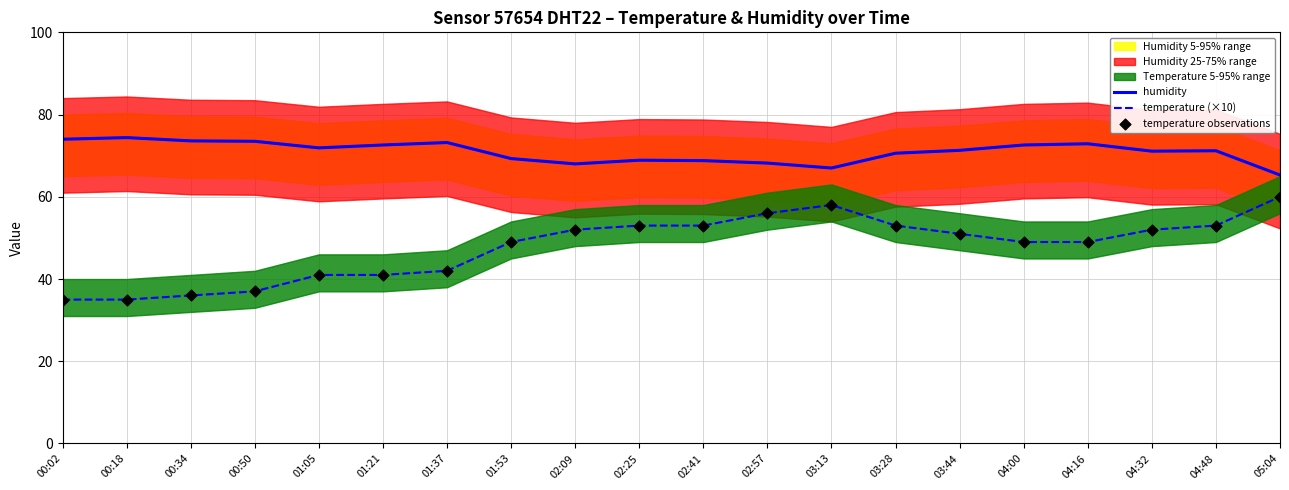

Which series reaches the maximum Y coordinate?

humidity